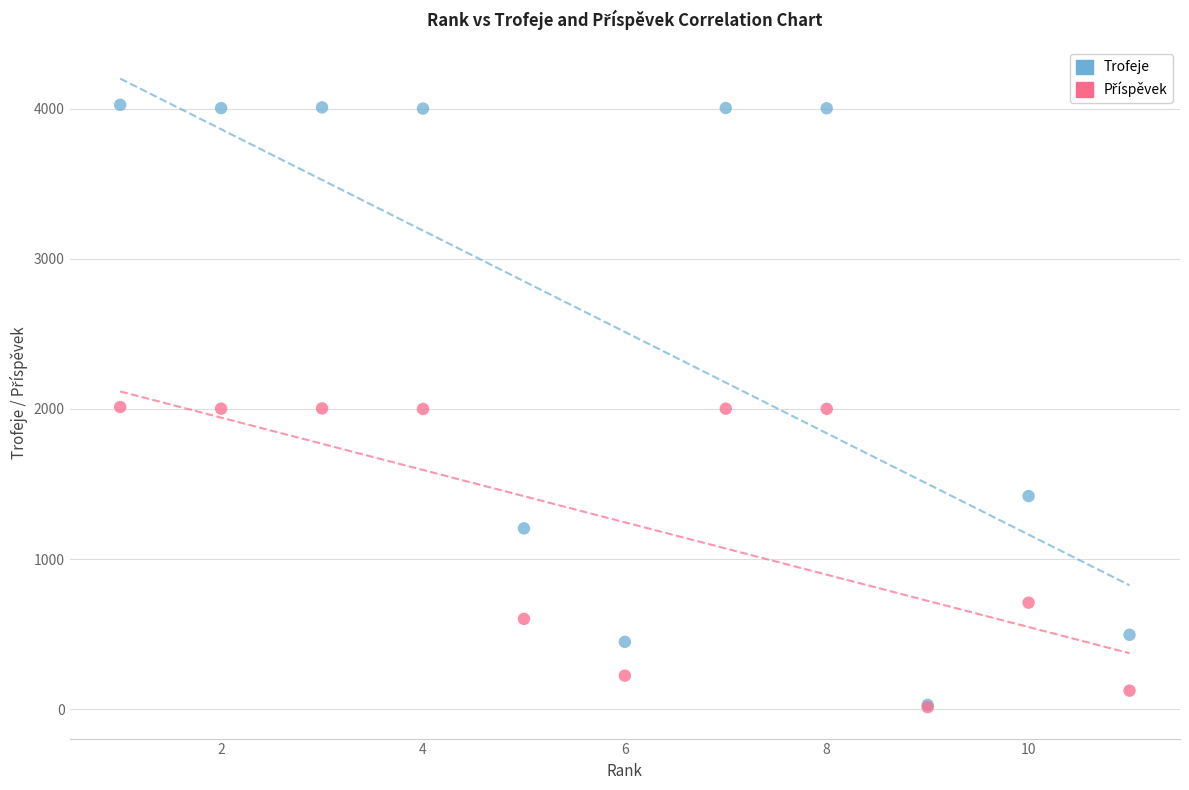

Which series has the widest spread of Y values?

Trofeje